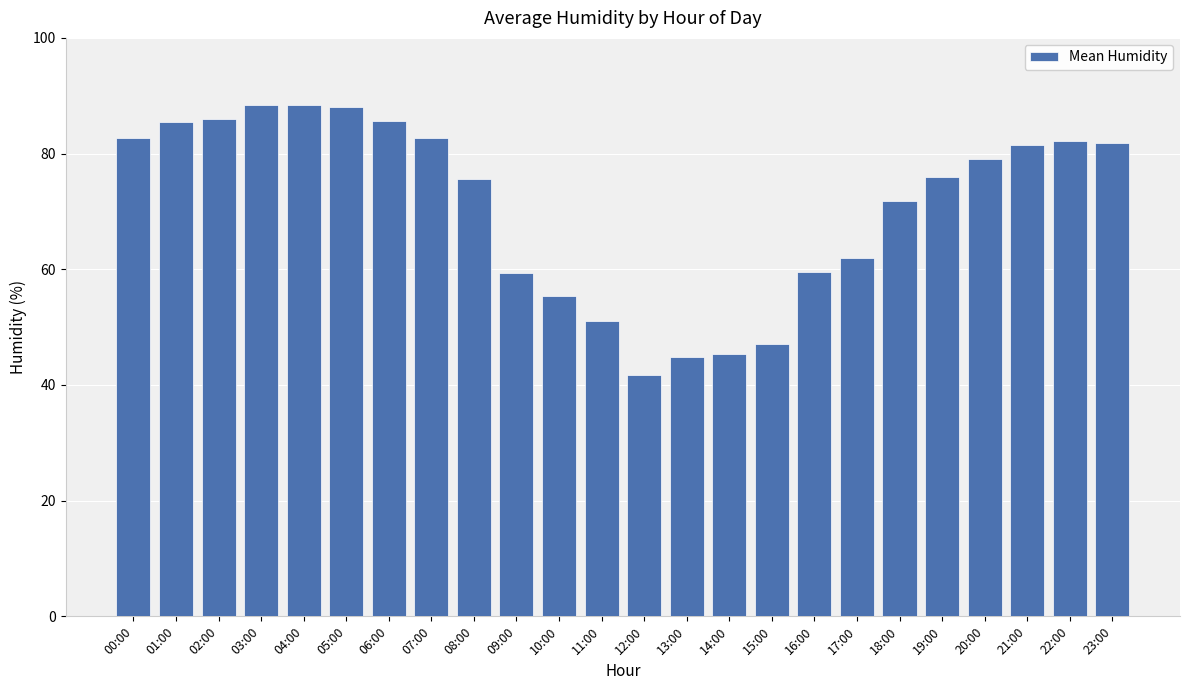

What is the change in value from 20:00 to 21:00?

+2.4